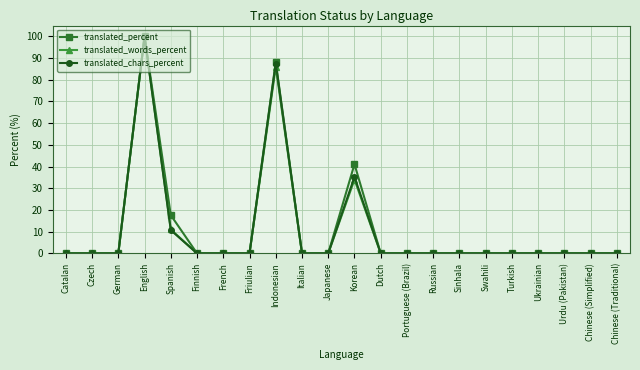

The translated_percent series shows -49.8 at Catalan. True or false?

False